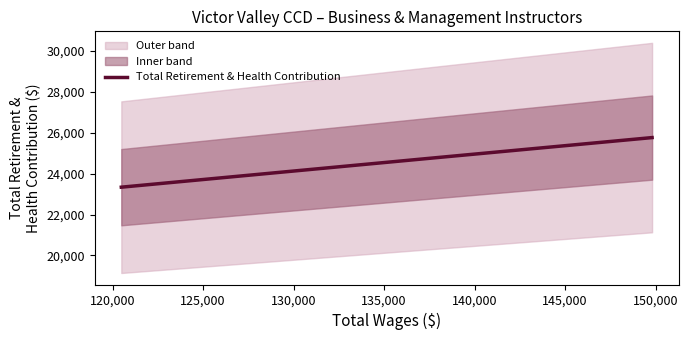

True or false: the data shows 7428 at 125,000.

False